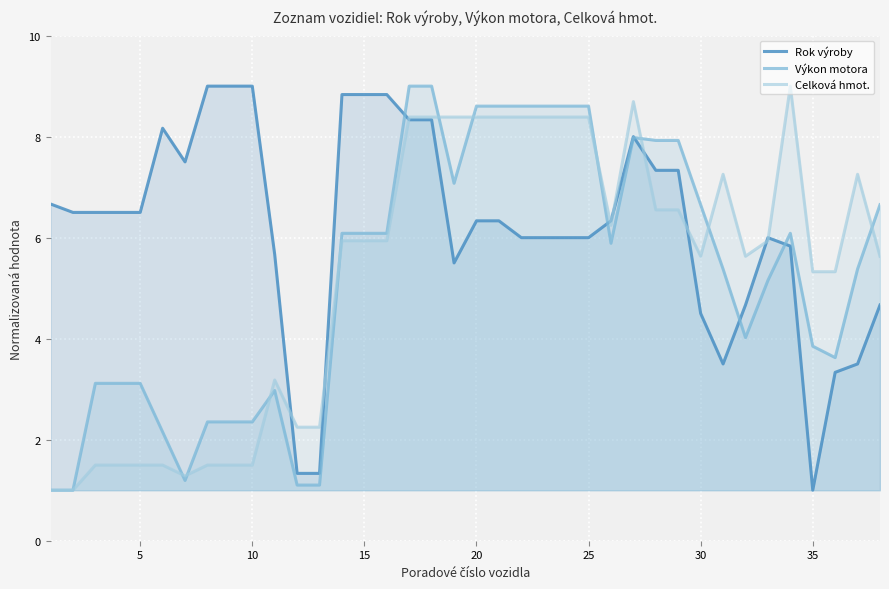

True or false: Výkon motora and Rok výroby intersect in this chart.

True